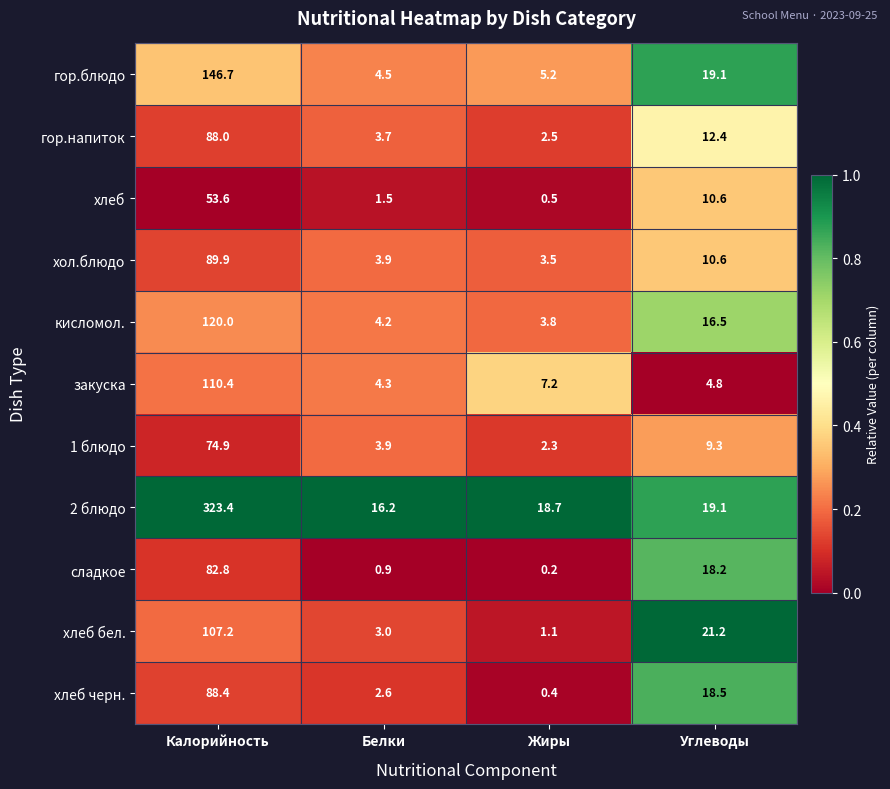

At which category is the sum across all series the highest?

Калорийность